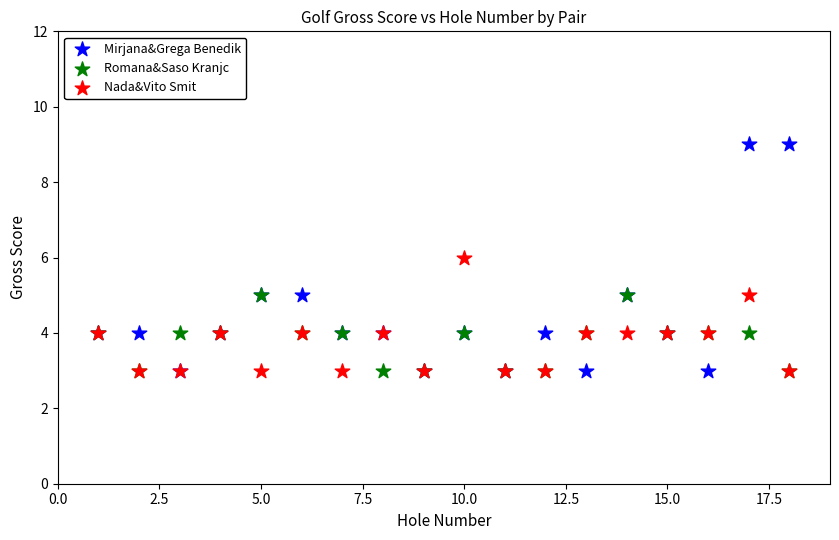

What are all the series names shown in the legend?

Mirjana&Grega Benedik, Romana&Saso Kranjc, Nada&Vito Smit